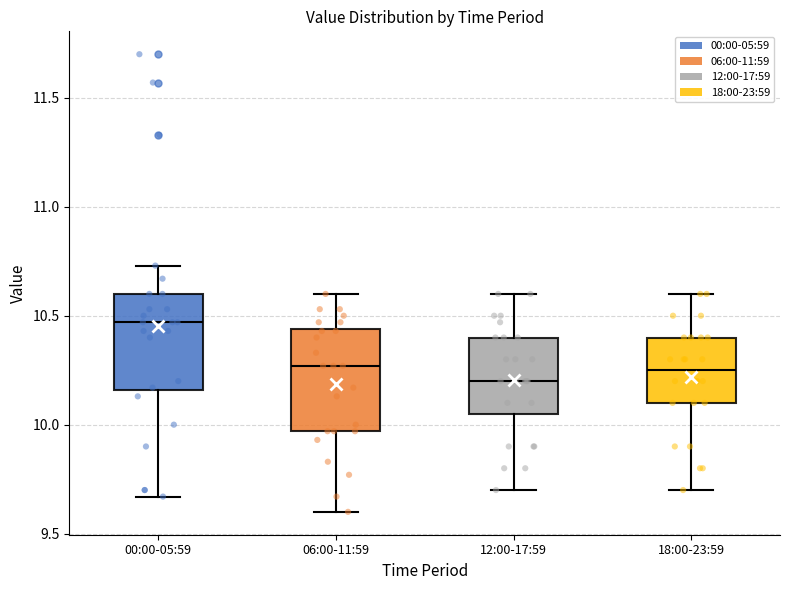

Which box's median line is the lowest?

12:00-17:59